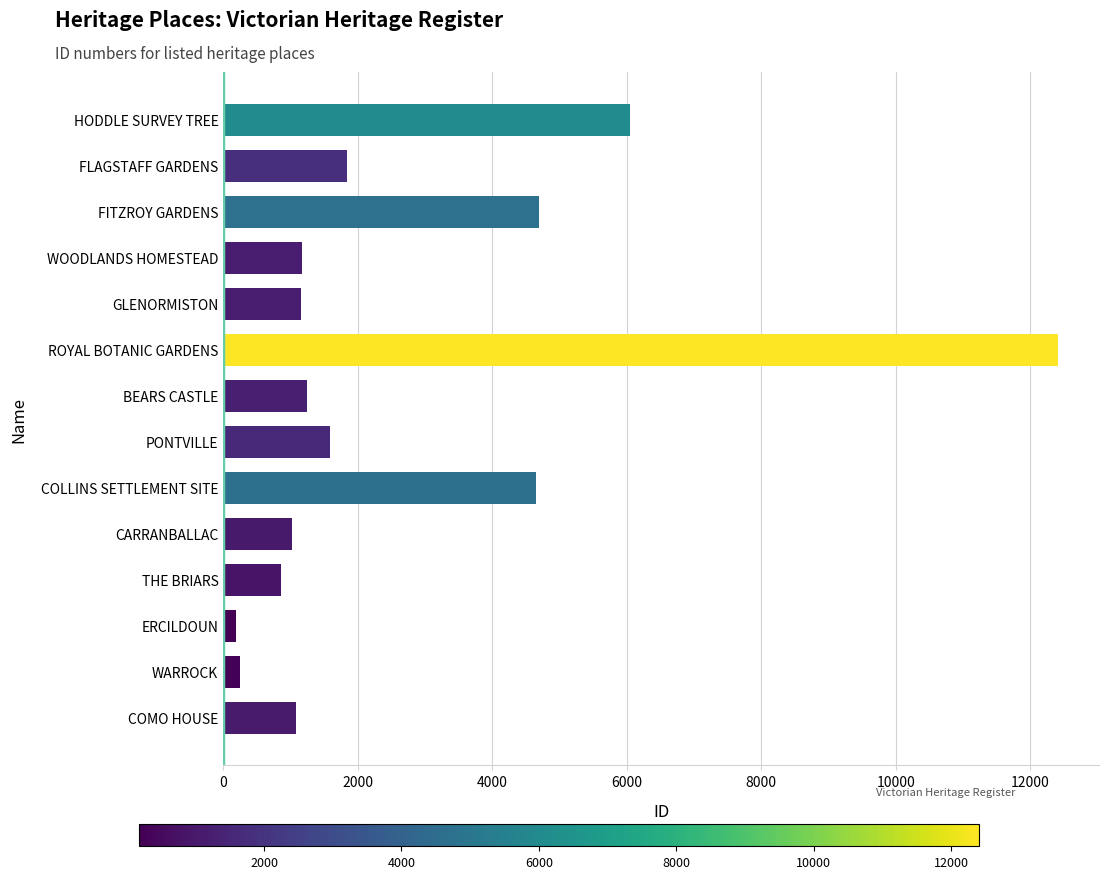

The chart shows a value of 491 at PONTVILLE. True or false?

False